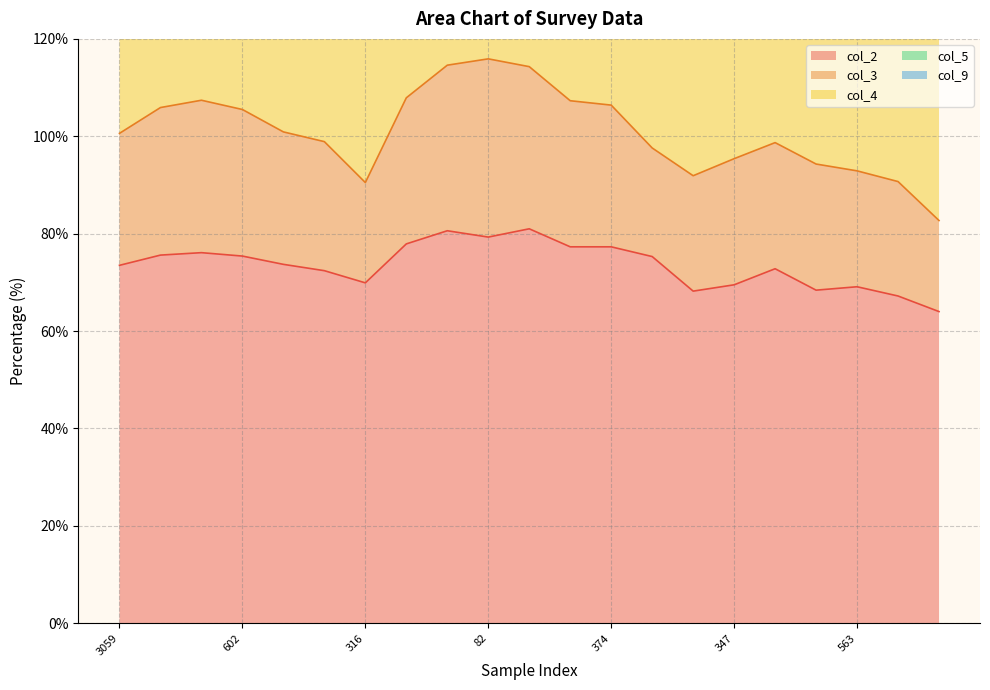

Which category has the highest value in the col_5 series?

150